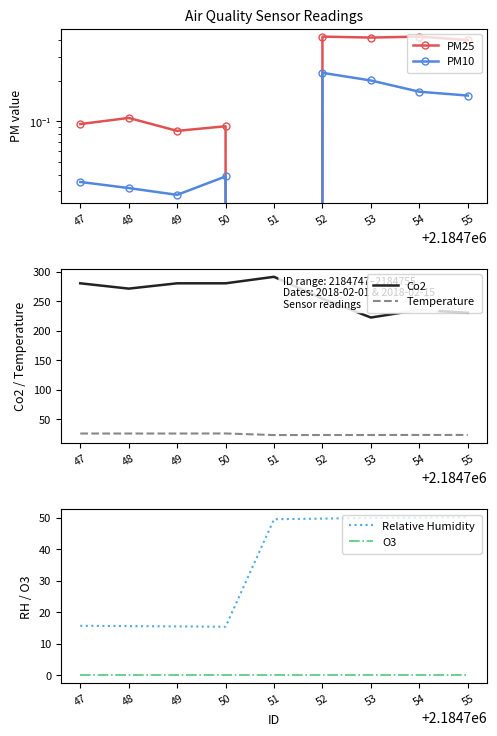

True or false: Co2 and Temperature intersect in this chart.

False